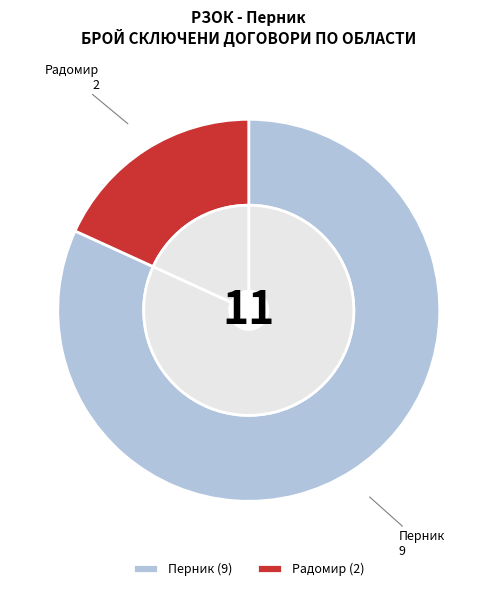

Which slice is the largest?

Перник